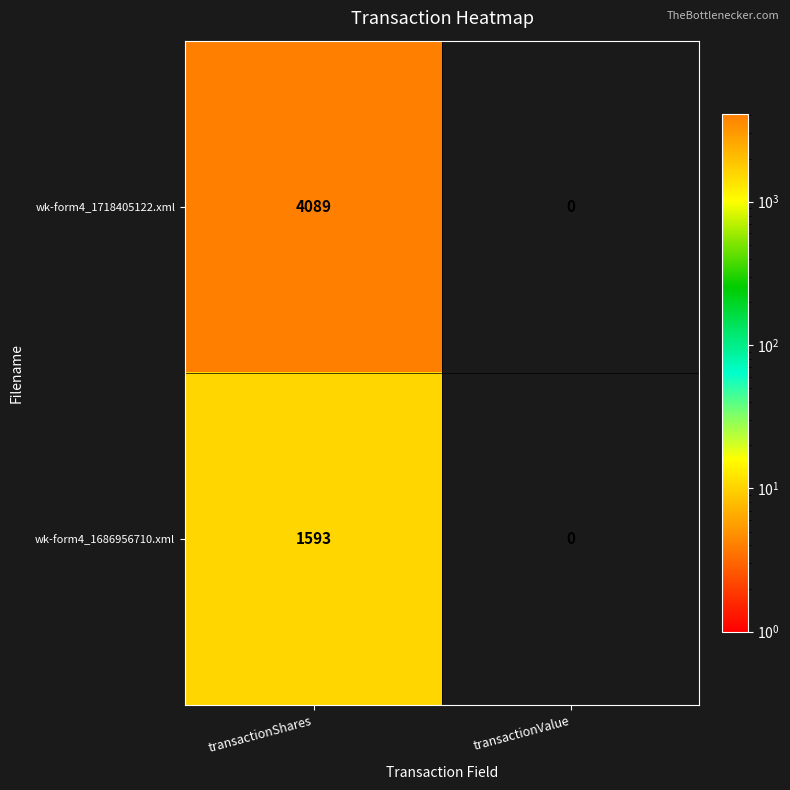

Which series changed the most between transactionShares and transactionValue?

wk-form4_1718405122.xml